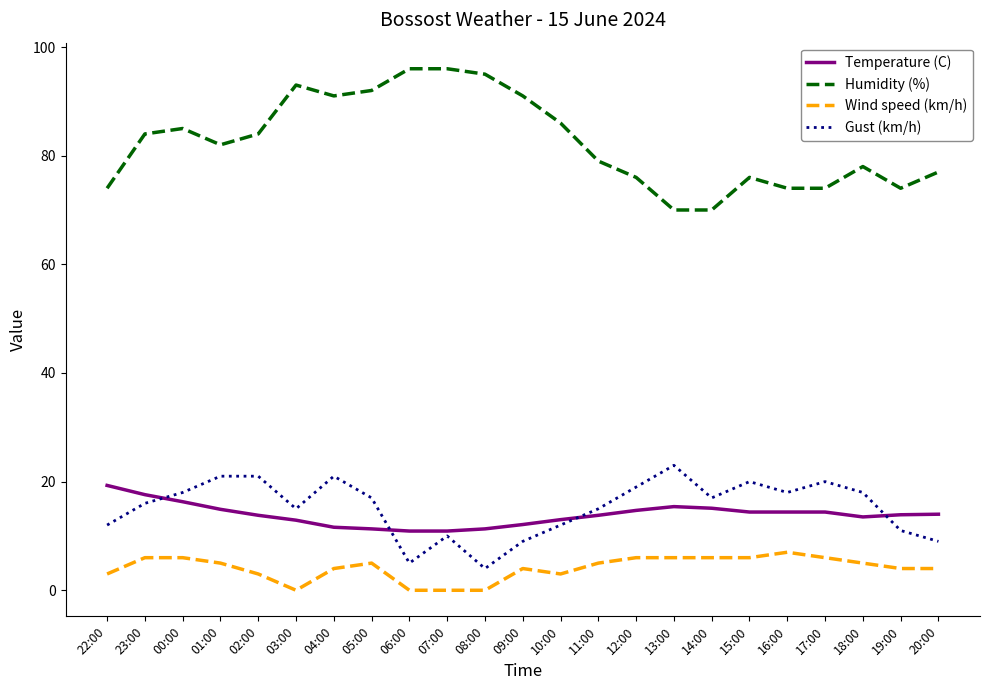

Does the chart have visible grid lines?

No